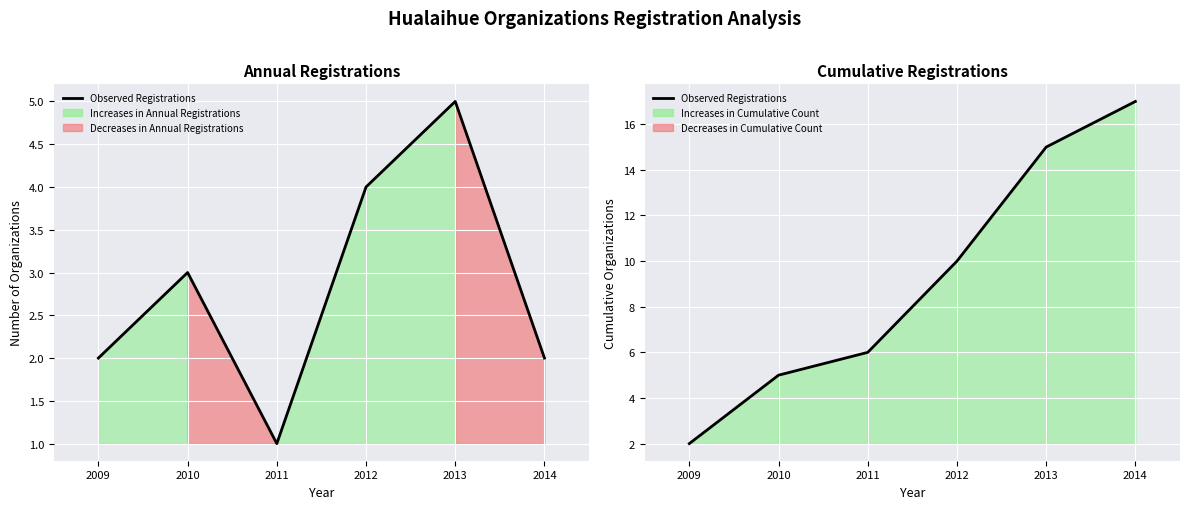

Where is the data nearest to the value 9?

2012